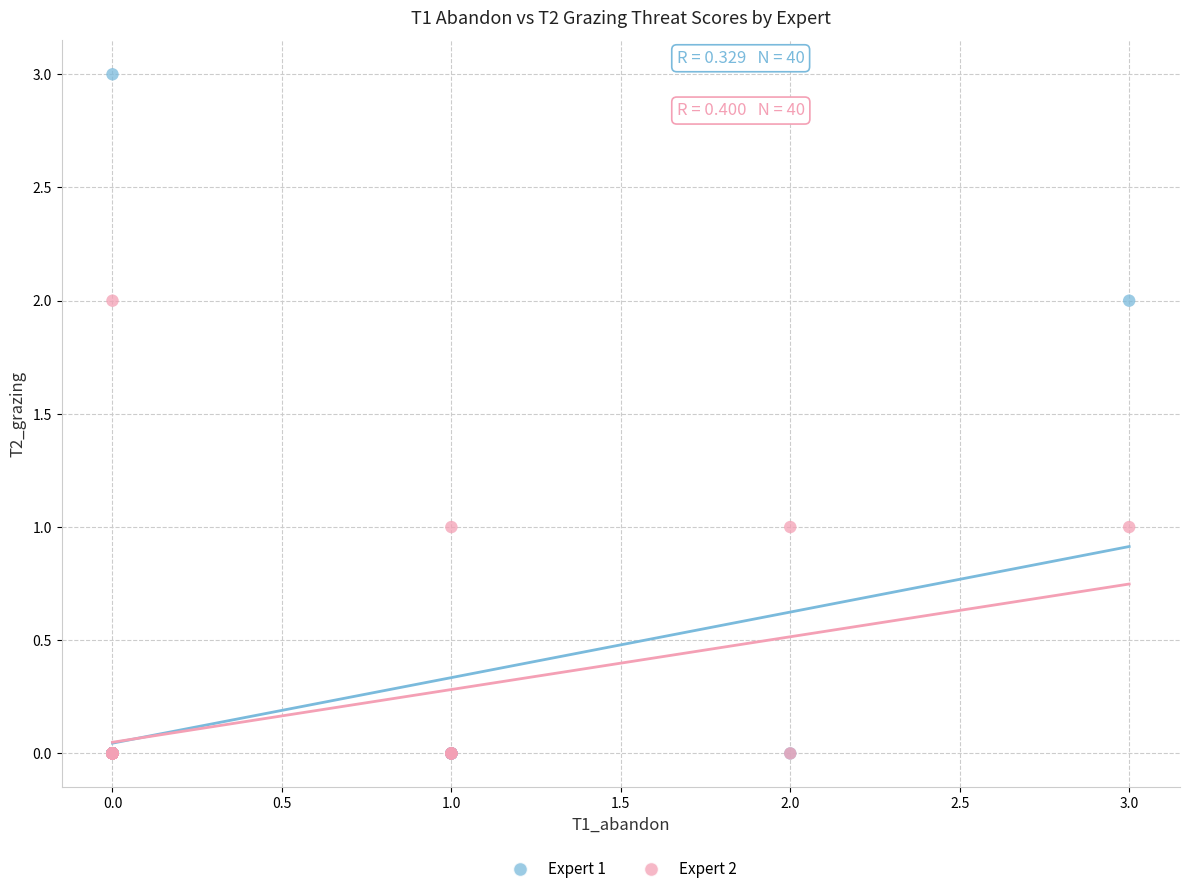

Which series reaches the maximum Y coordinate?

Expert 1